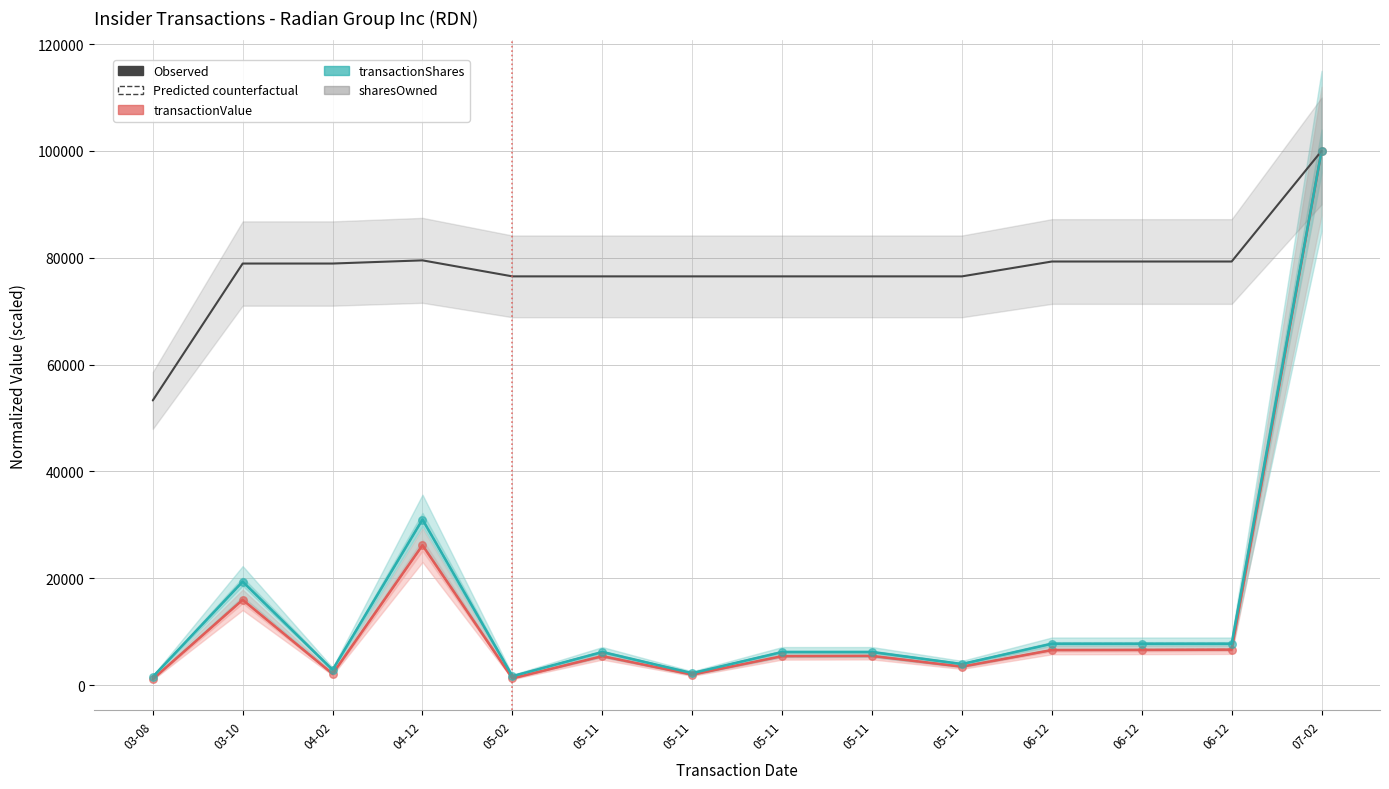

At which category is the sum across all series the highest?

07-02